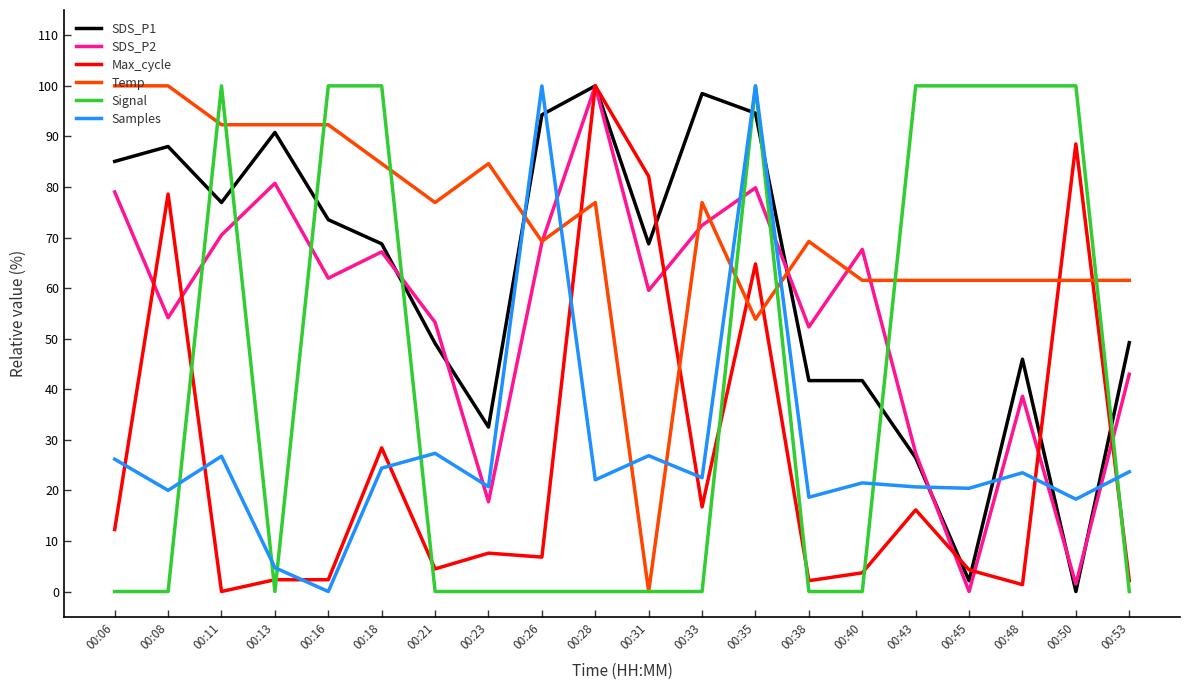

At which label does Max_cycle reach its peak?

00:28